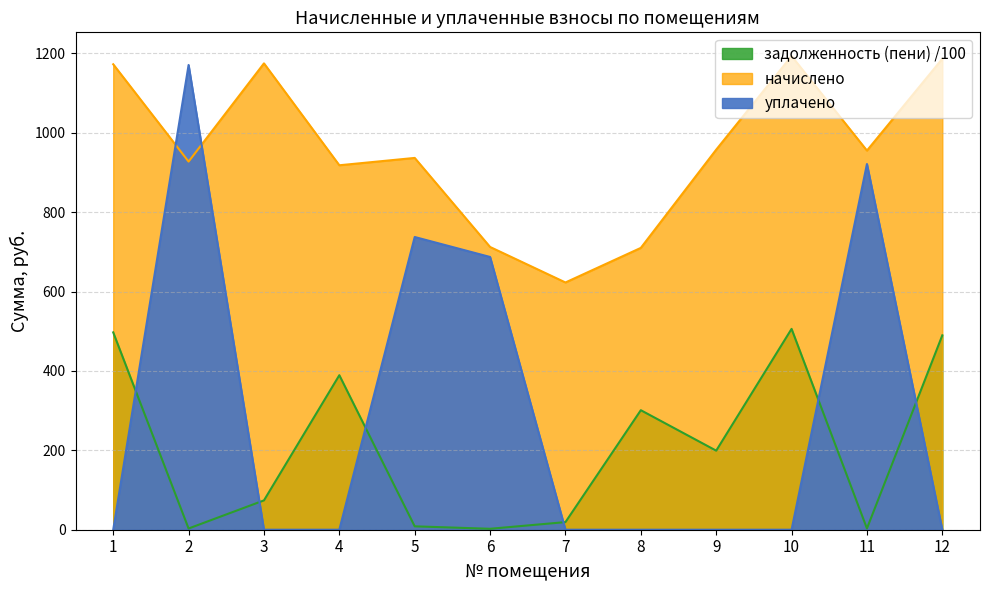

What is the minimum value for задолженность (пени)?

2.4